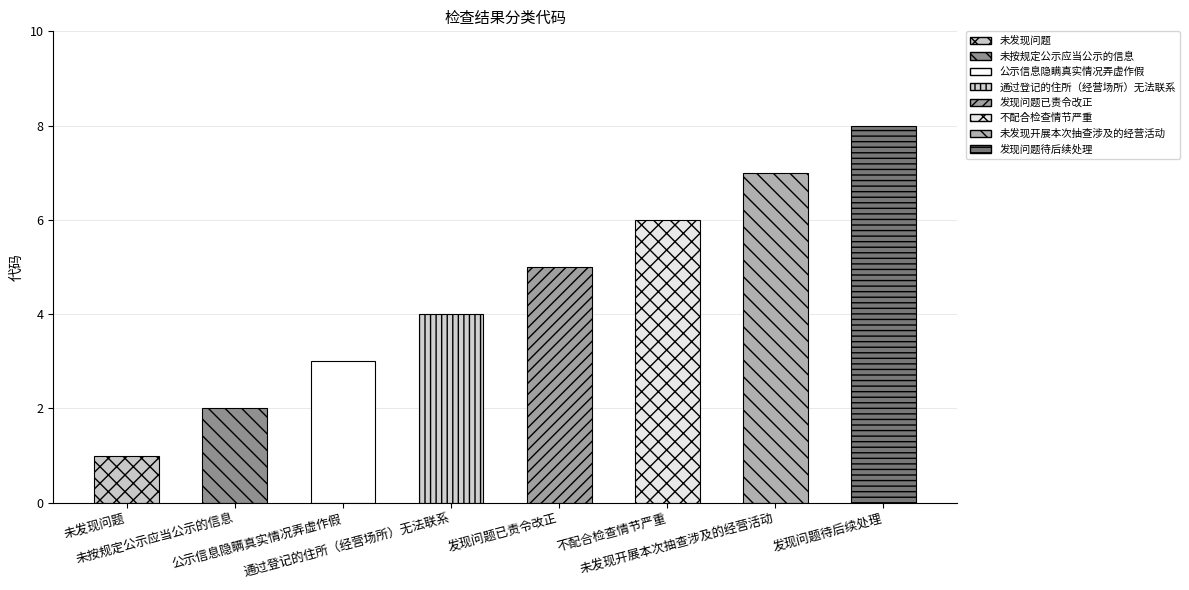

Reading right to left, transcribe all the data shown in this chart.

8	7	6	5	4	3	2	1